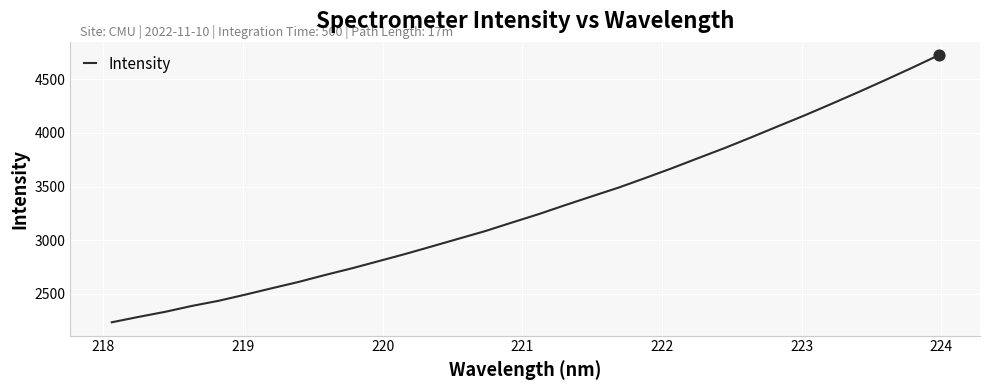

What is the smallest value displayed?

2236.6